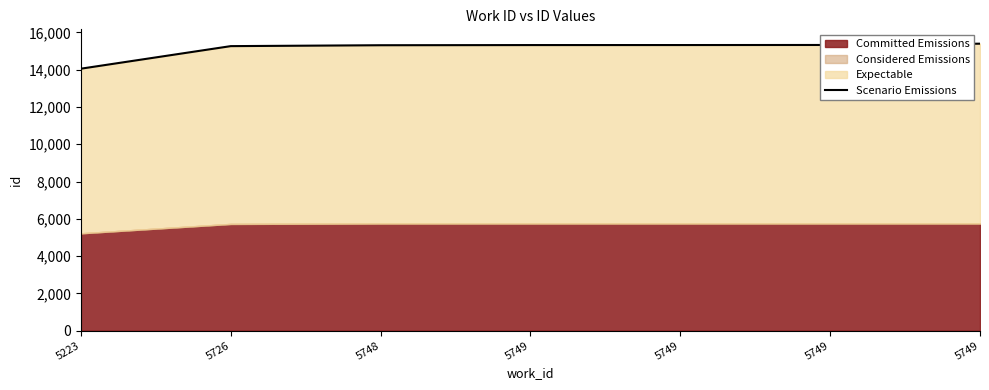

What is the average value?

15140